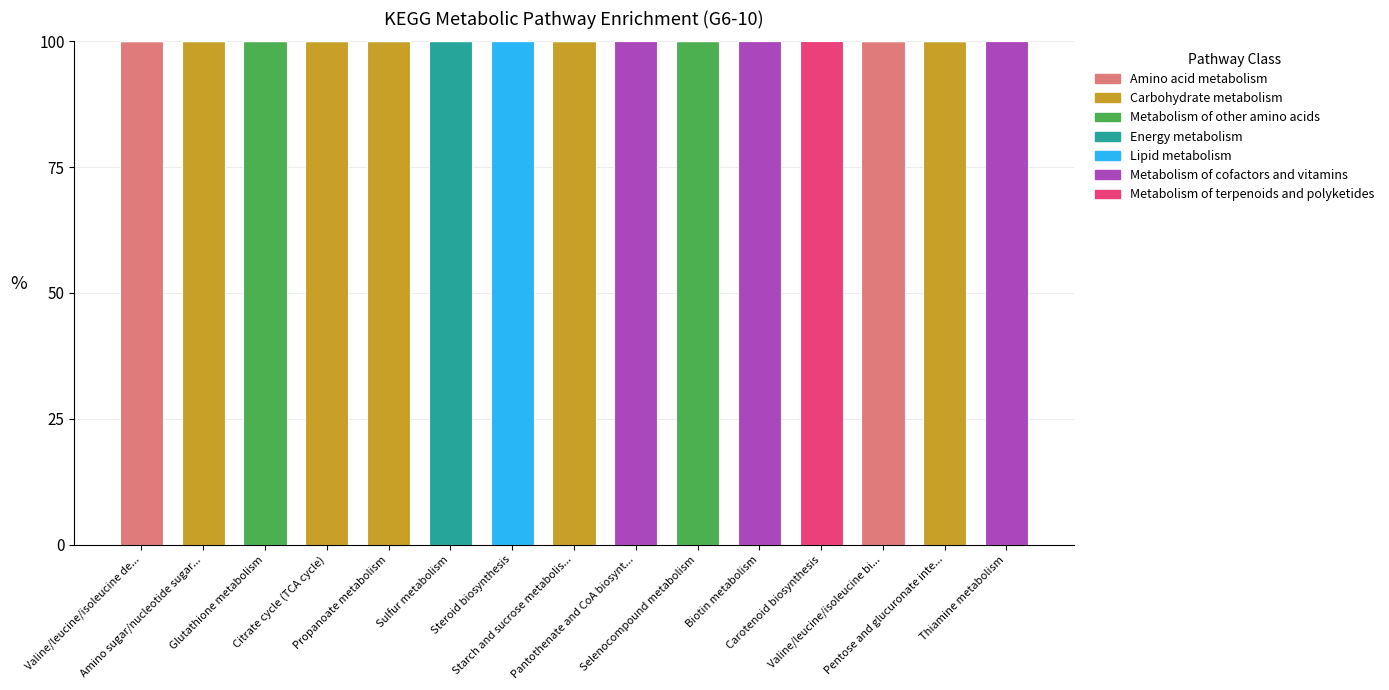

What is the maximum value for Amino acid metabolism?

100